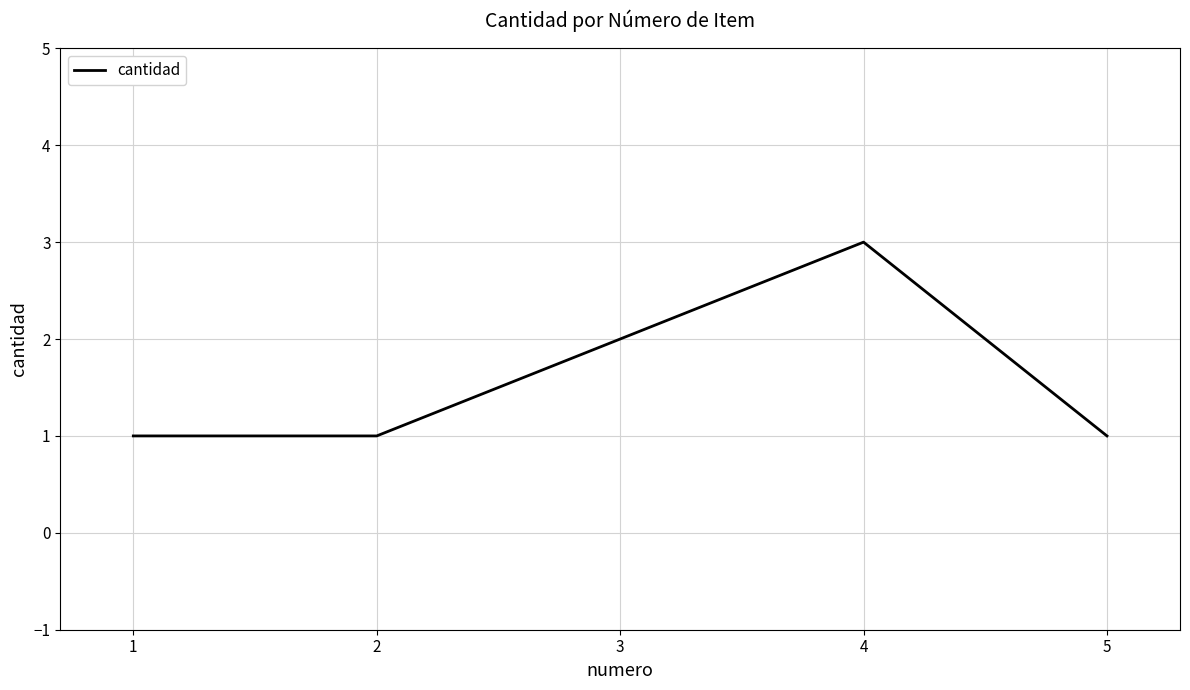

The chart shows a value of 2 at 3. True or false?

True